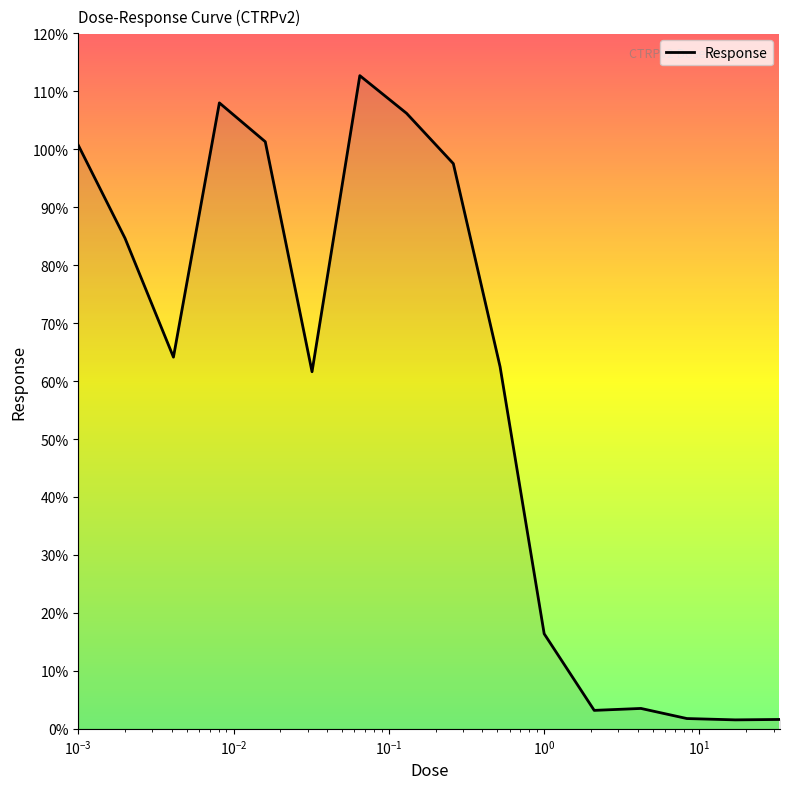

What is the maximum value shown in the chart?

112.7